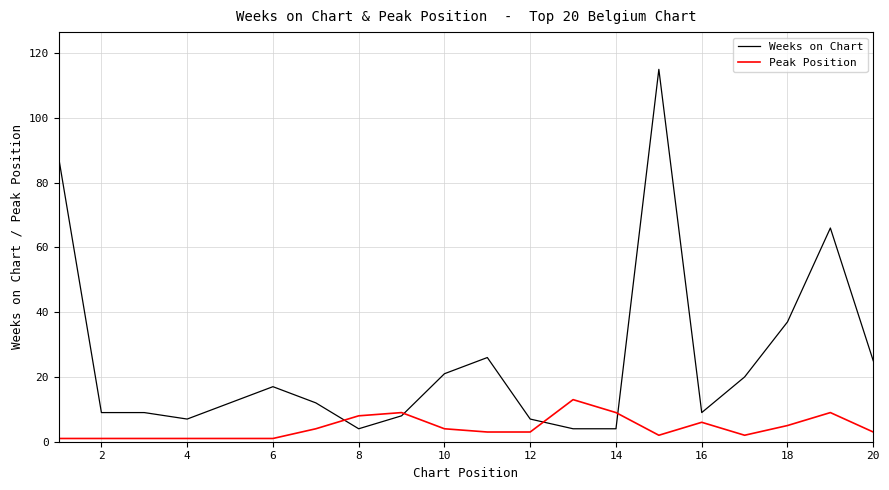

What are all the series names shown in the legend?

Weeks on Chart, Peak Position